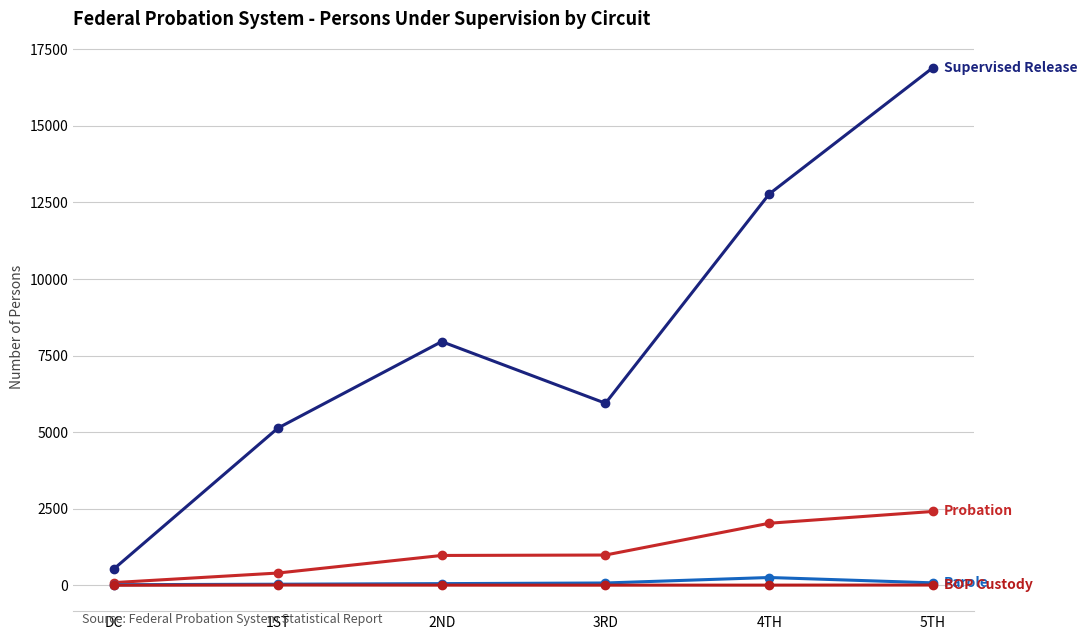

What is the label of the 4th point from the left?

3RD